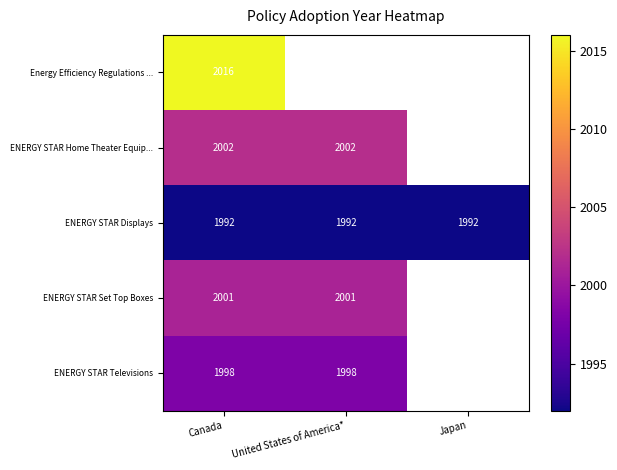

What is the sum of the ENERGY STAR Displays values at Canada and United States of America*?

3984.0